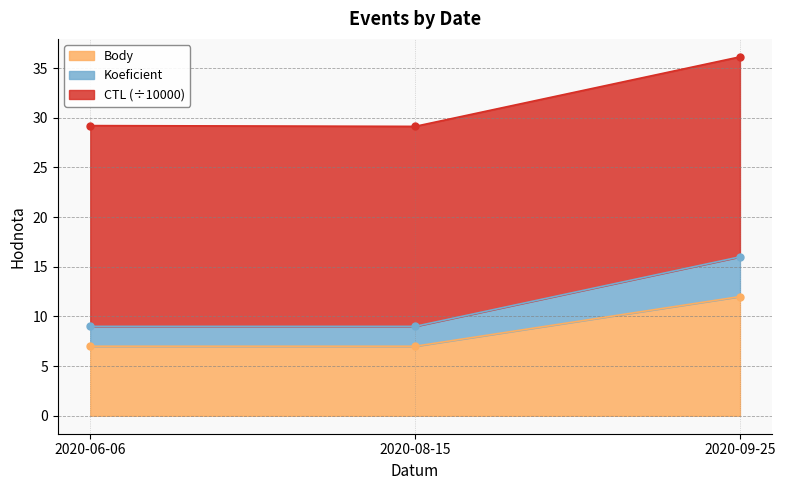

Is it true that Body equals 7 at 2020-08-15?

True